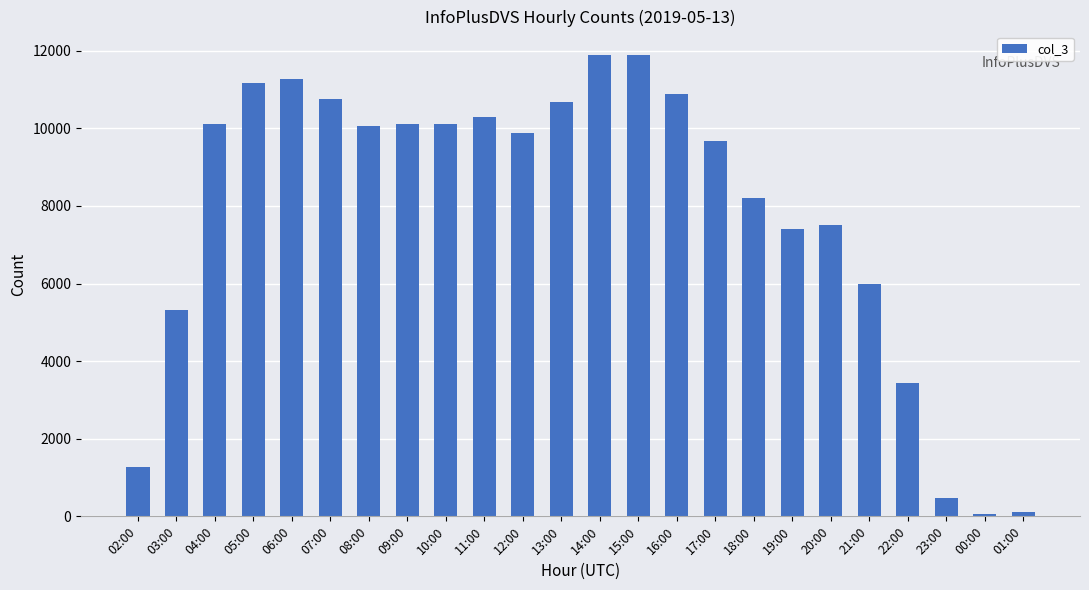

What is the greatest value displayed?

11900